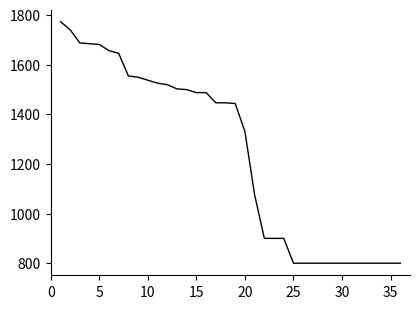

What is the smallest value displayed?

800